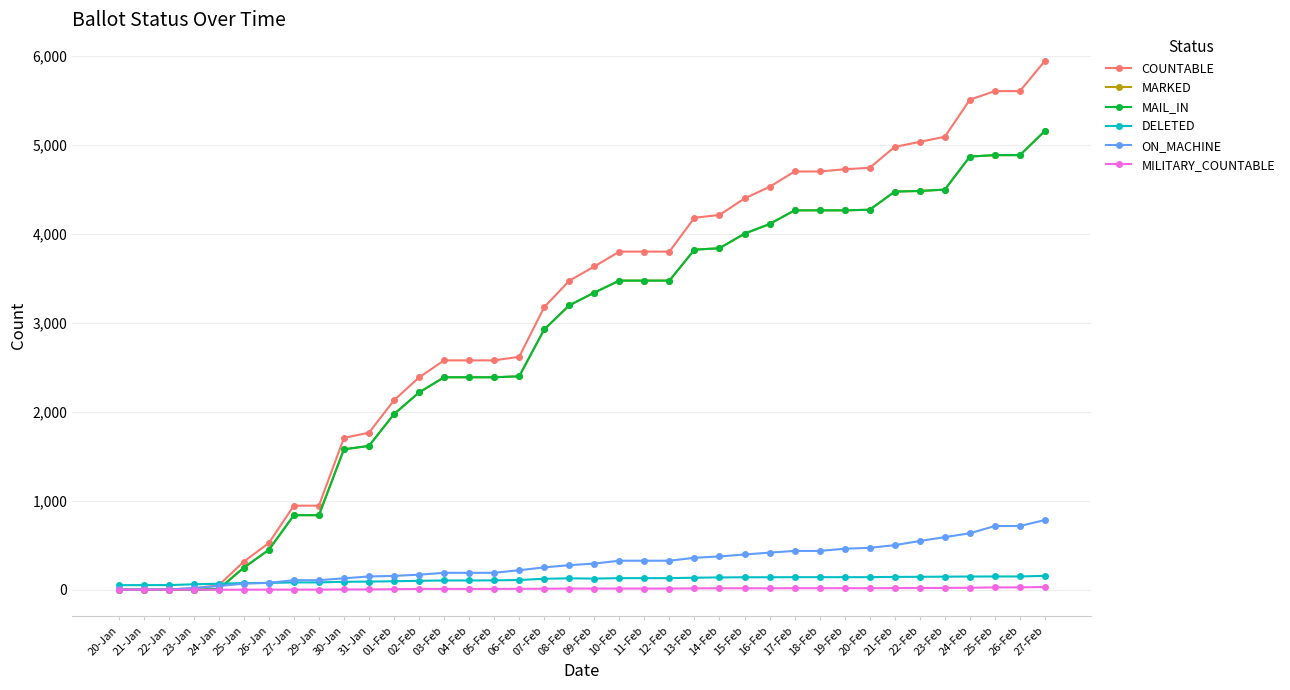

What is the difference between the MAIL_IN values at 12-Feb and 24-Feb?

1395